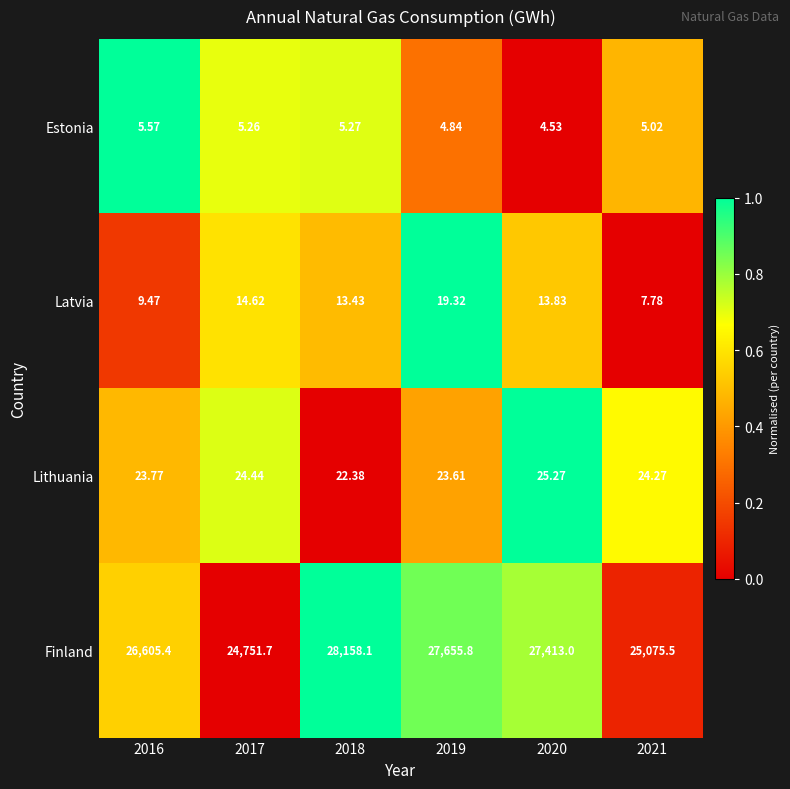

Is the value of Finland at 2019 greater than the value of Lithuania at 2021?

Yes